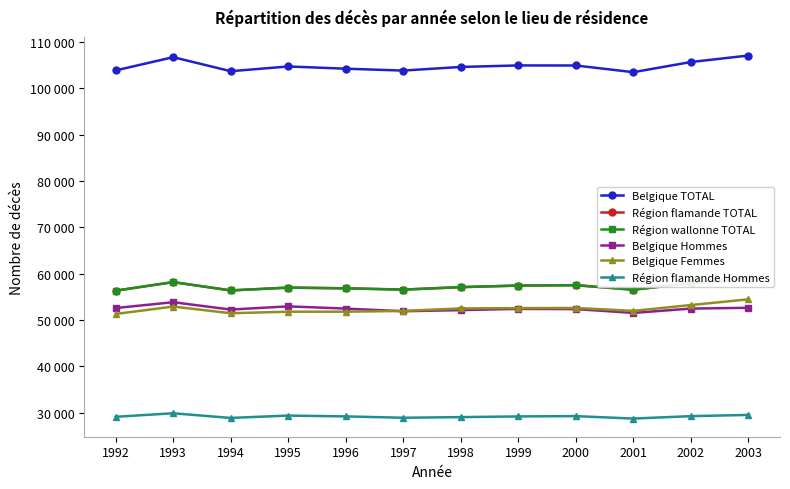

At how many categories does at least one series exceed 31687?

12